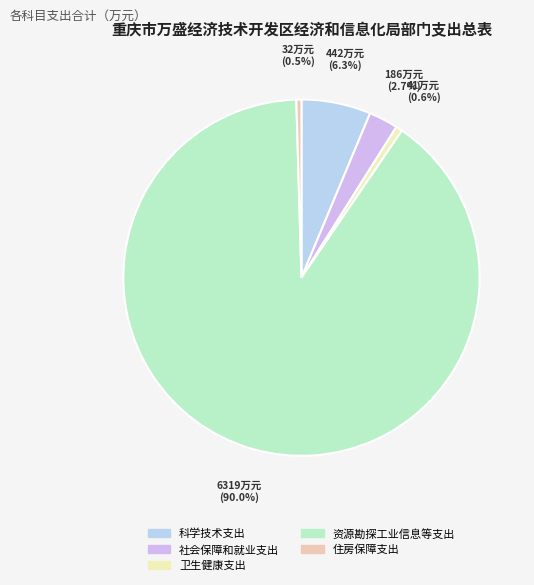

The 科学技术支出 slice represents 6% of the pie. True or false?

True